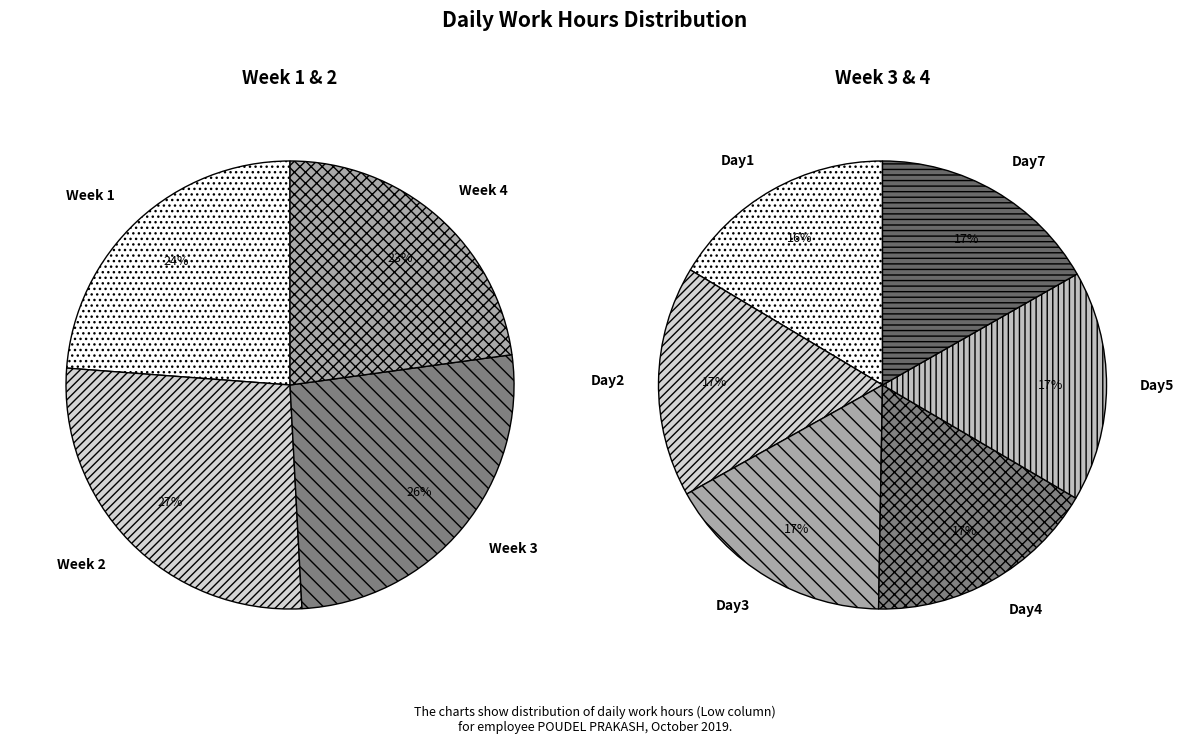

To the nearest percent, what portion does 24 represent?

4%